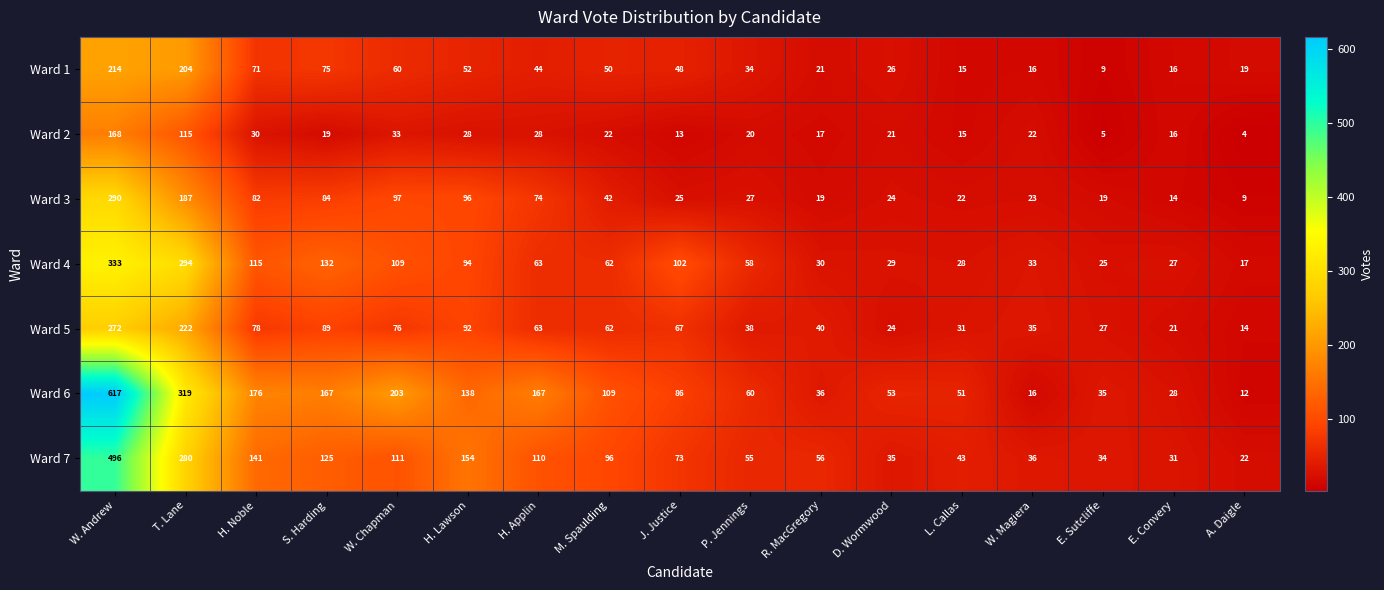

What is the average value of the Ward 4 series?

91